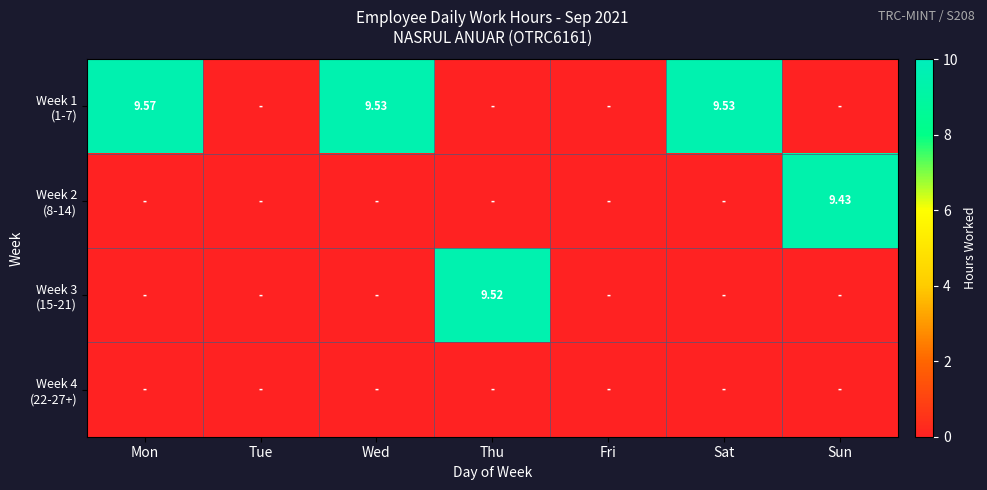

The value of Week 2 (8-14) at Thu is 0.0. True or false?

True